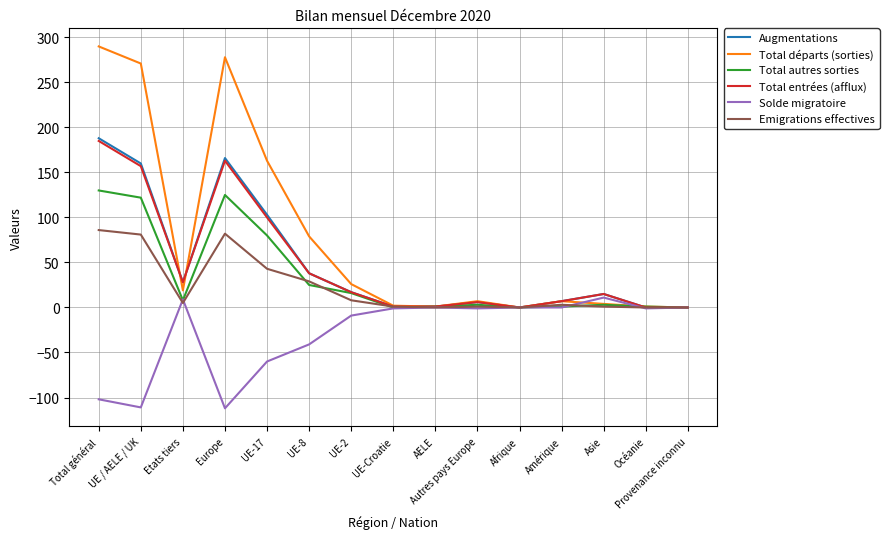

Is the value of Augmentations at UE-8 greater than the value of Emigrations effectives at UE-Croatie?

Yes